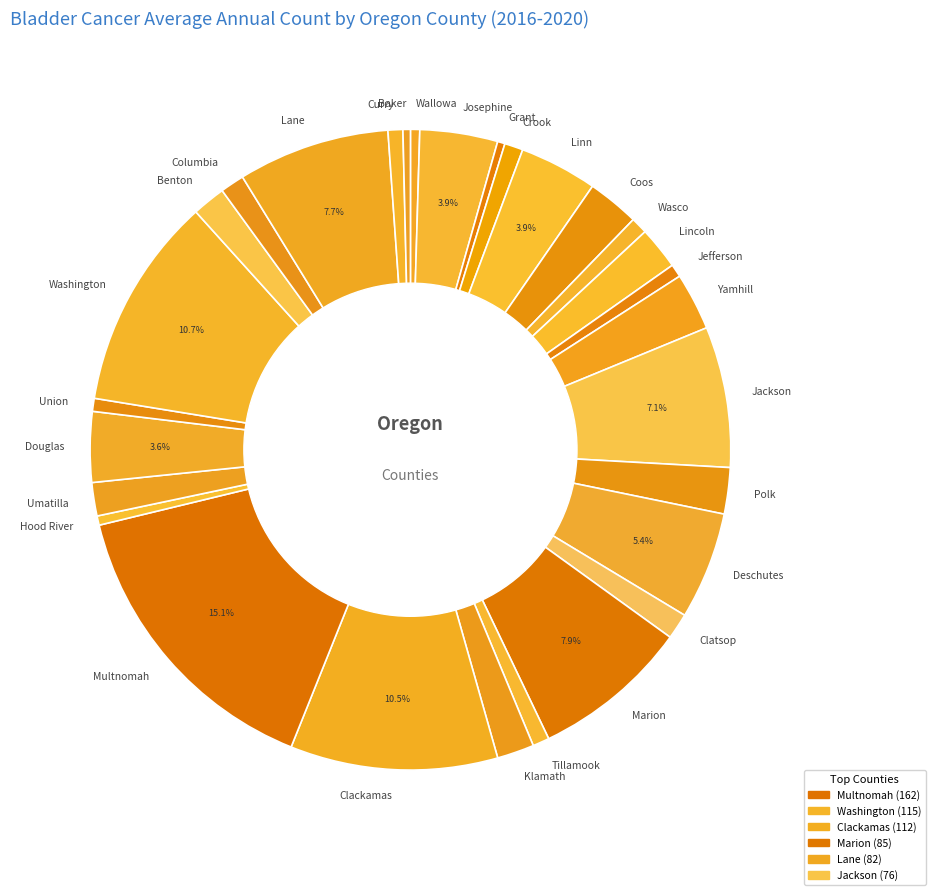

How much of the chart is everything except Washington?

89.3%